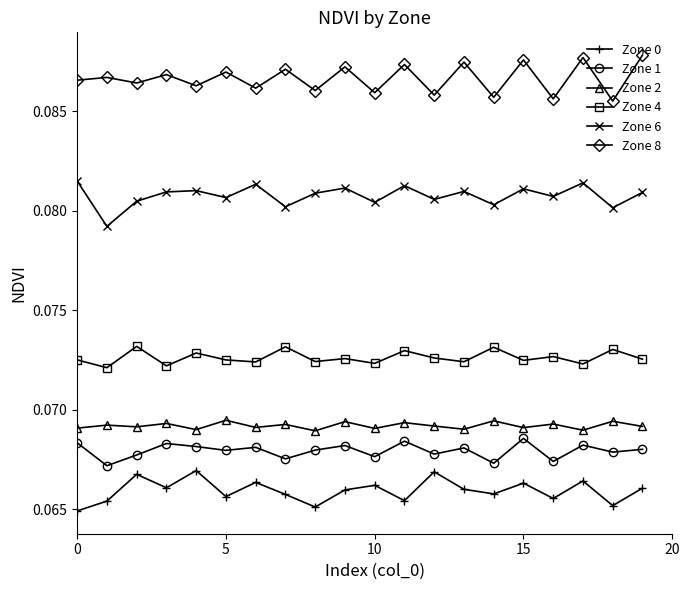

How many series are shown in this chart?

6